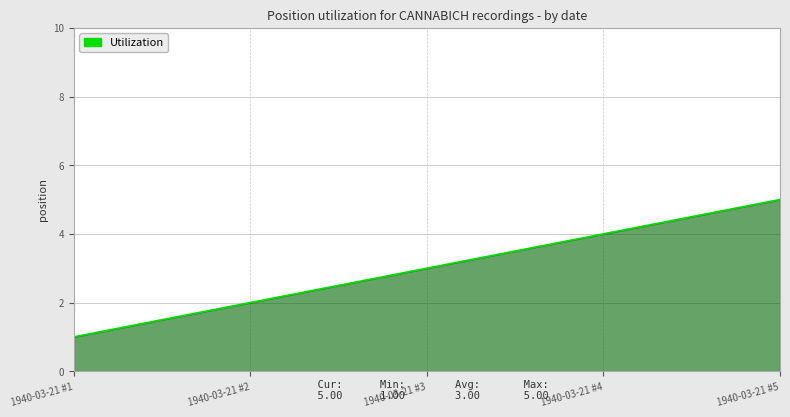

What is the change in value from 1940-03-21 #2 to 1940-03-21 #3?

+1